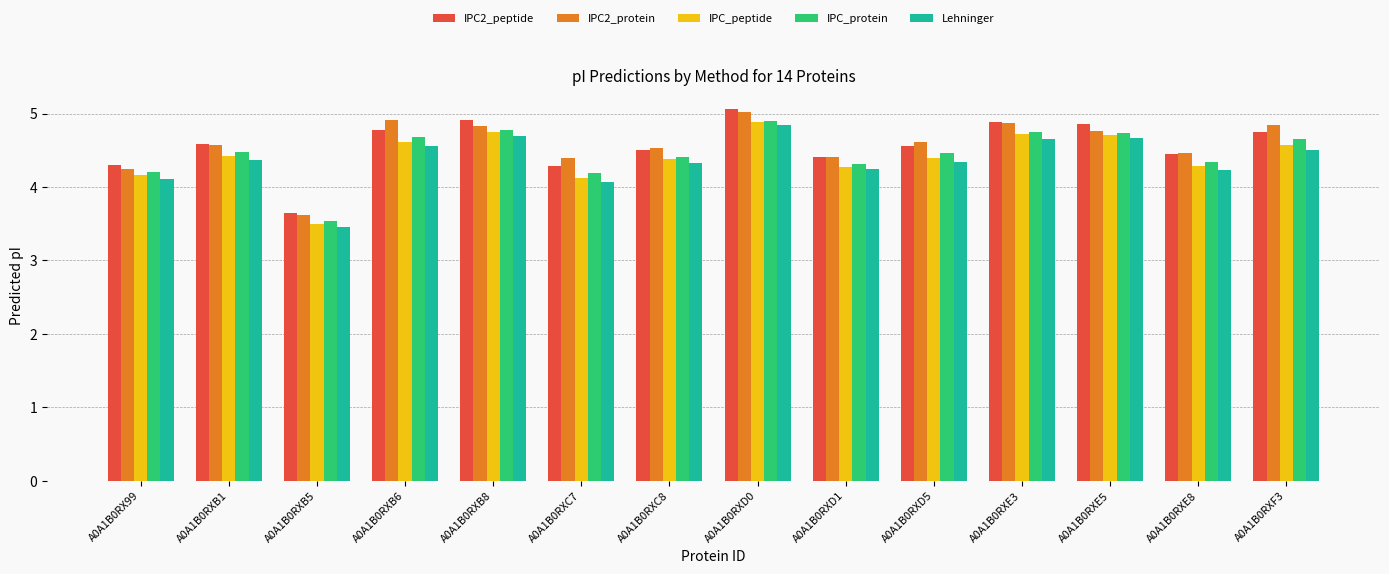

The IPC2_protein series shows 7.1 at A0A1B0RXD1. True or false?

False